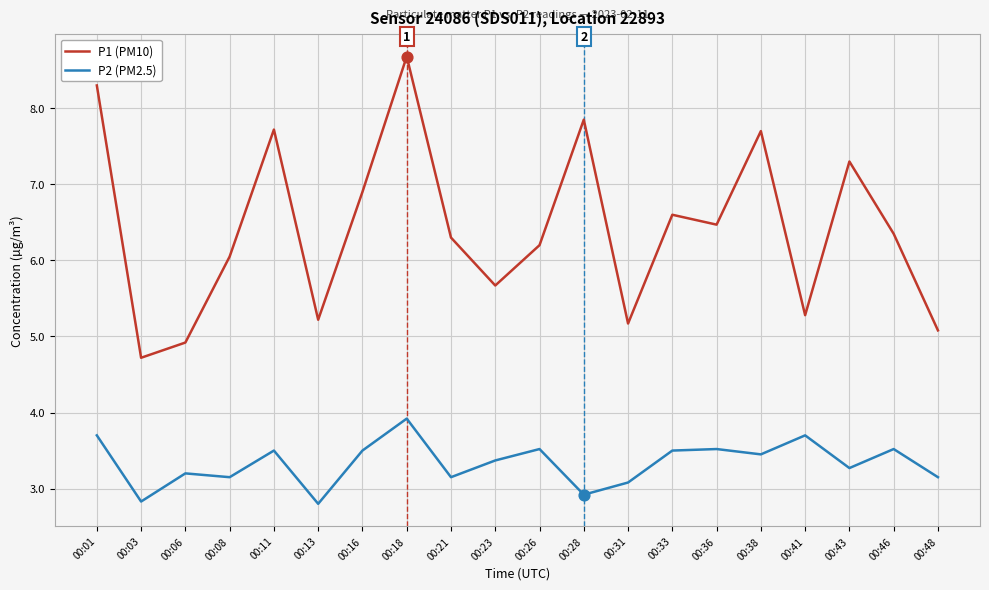

At how many categories does at least one series exceed 6?

13